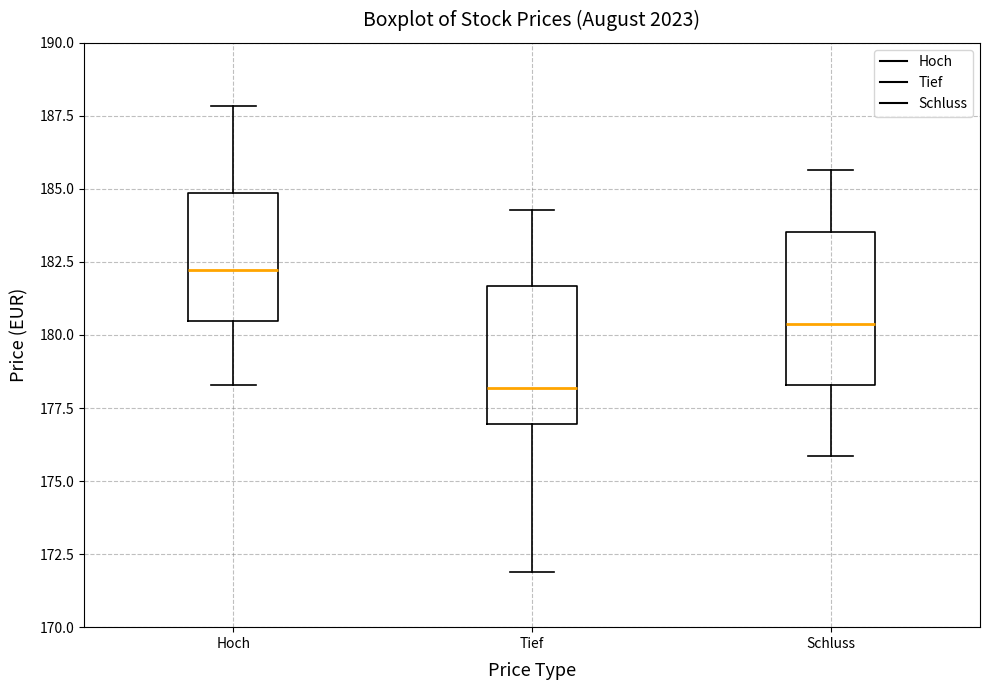

Comparing the boxes themselves (not the whiskers), which one is the tallest?

Schluss